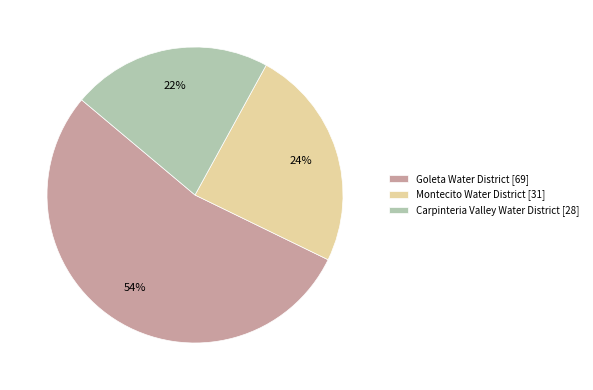

Which category has the smallest portion of the pie?

Carpinteria Valley Water District